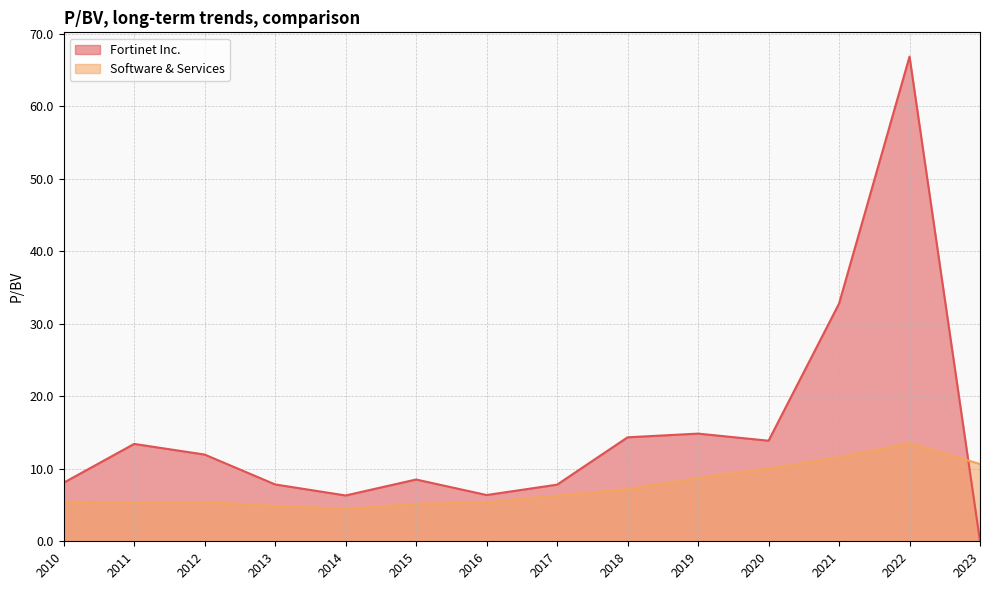

How many data points in Fortinet Inc. are above 11?

7